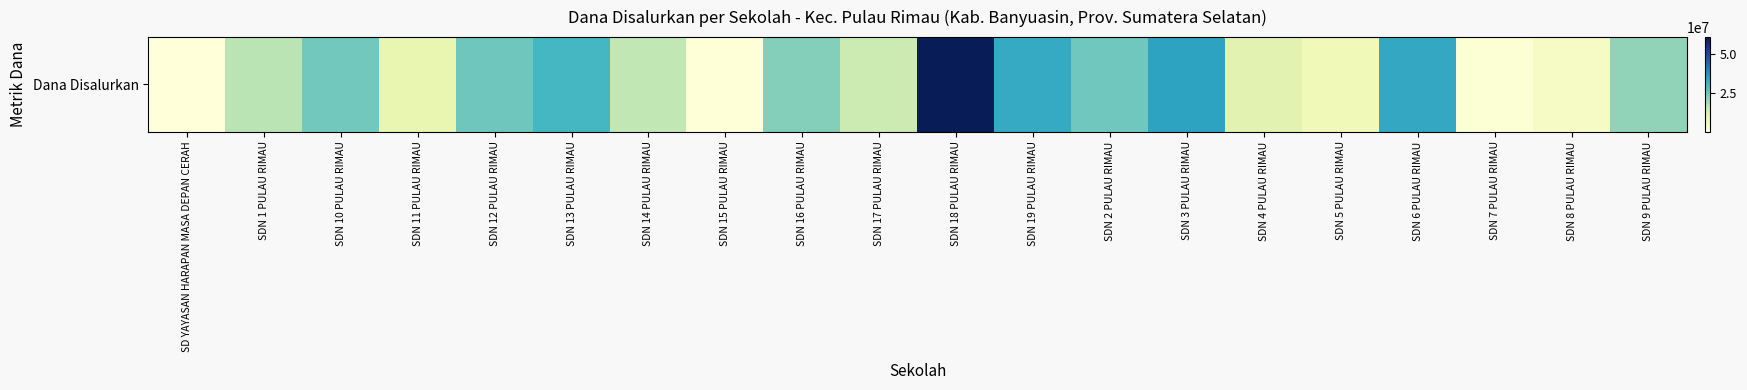

What is the difference between the second highest and minimum values?

34200000